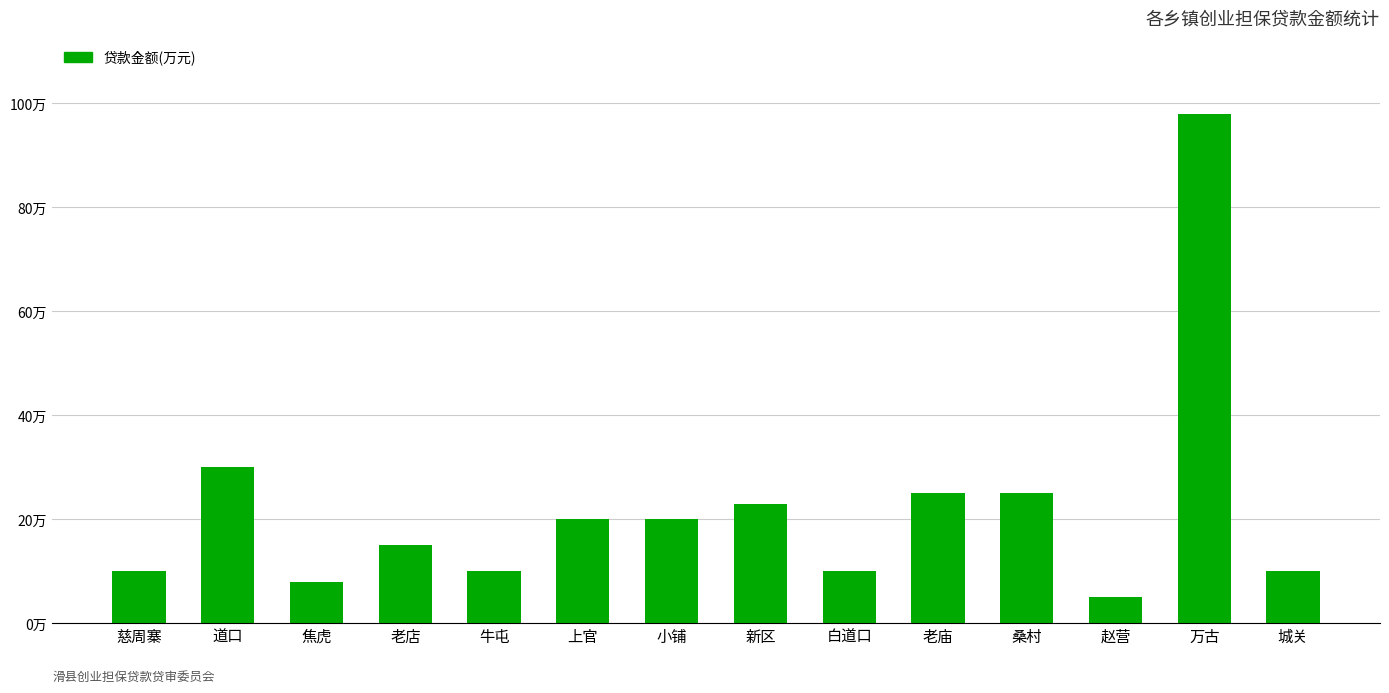

Are the bars horizontal?

No